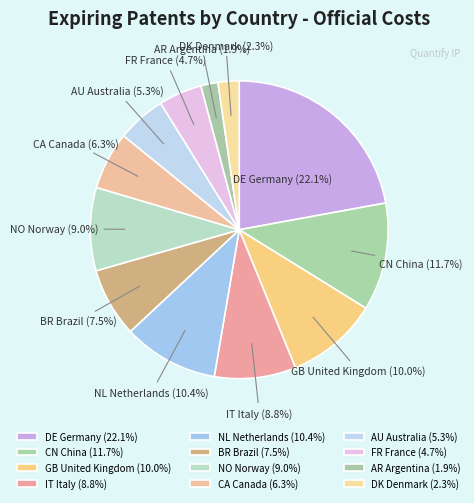

Do GB United Kingdom and NO Norway together represent more than half of the pie?

No